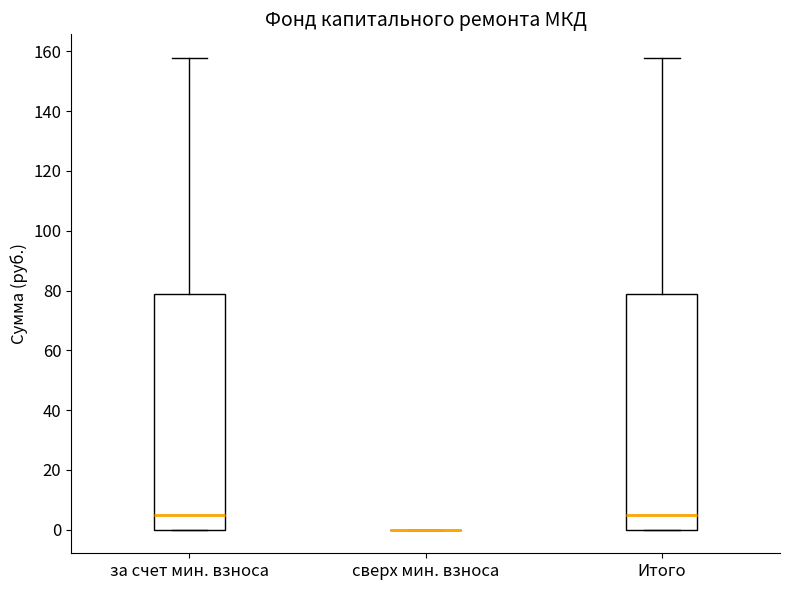

Reading left to right, transcribe this box plot: for each box, give where its median line is, the range the box spans, and where its two whiskers end, as read against the y-axis. The values are not printed on the chart, so give them approximately, as read against the axis.

за счет мин. взноса: median 4, box 0 to 78, whiskers 0 to 158
сверх мин. взноса: box collapsed to a line at 0, whiskers 0 to 0
Итого: median 4, box 0 to 78, whiskers 0 to 158